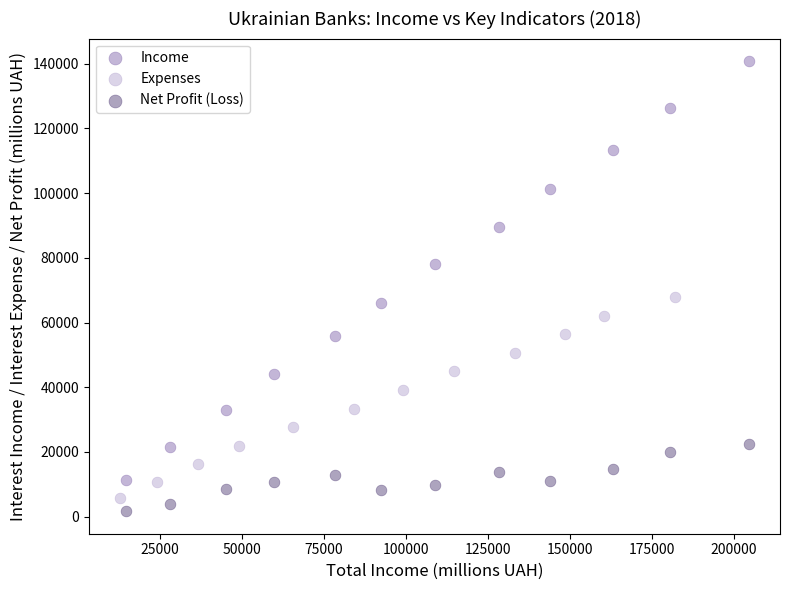

Which series has the largest Y range (max minus min)?

Income